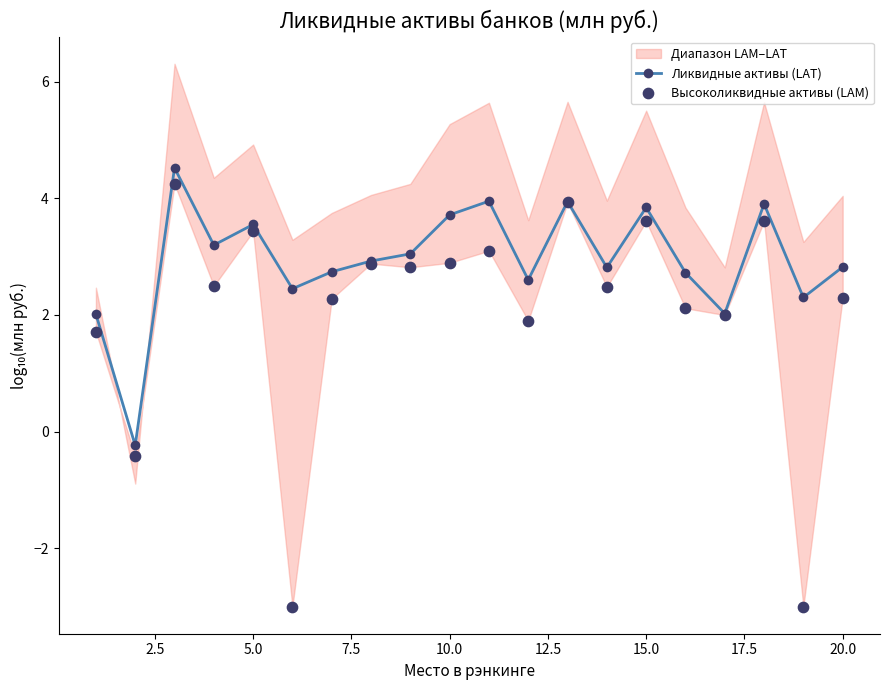

Which series has the largest Y range (max minus min)?

Высоколиквидные активы (LAM)